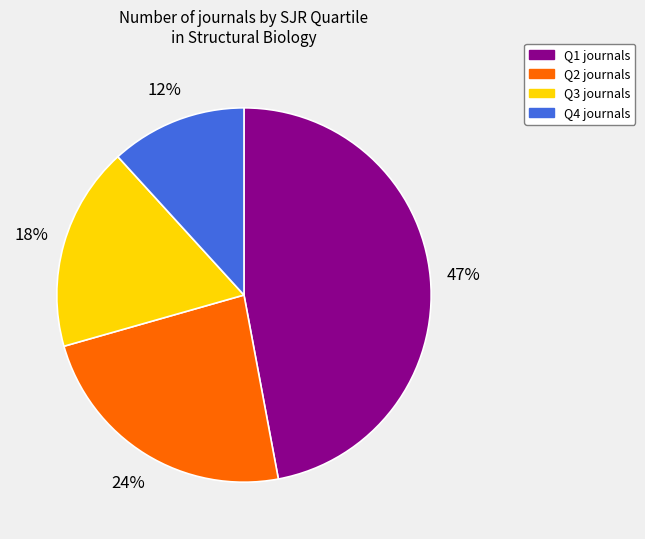

Is there any slice that represents more than half of the pie?

No